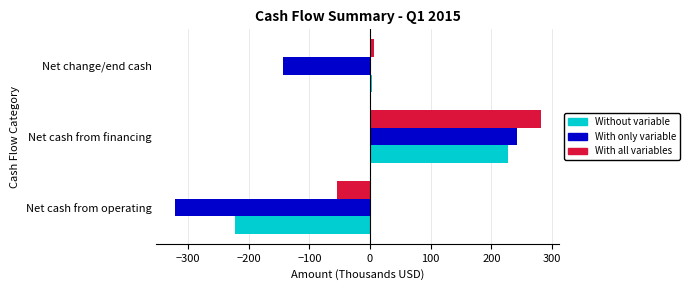

The value of Without variable at Net cash from financing is 227. True or false?

True